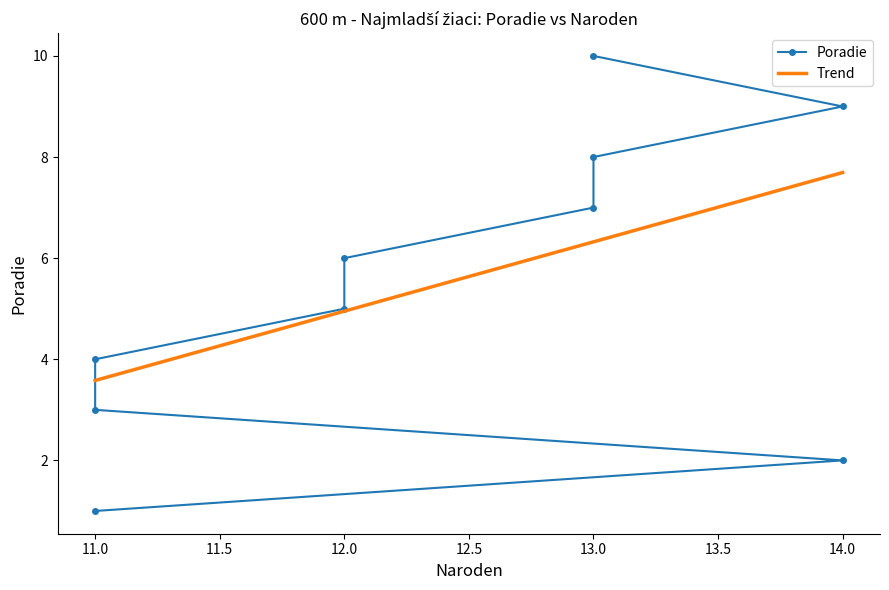

What is the highest value of the Trend series?

7.7